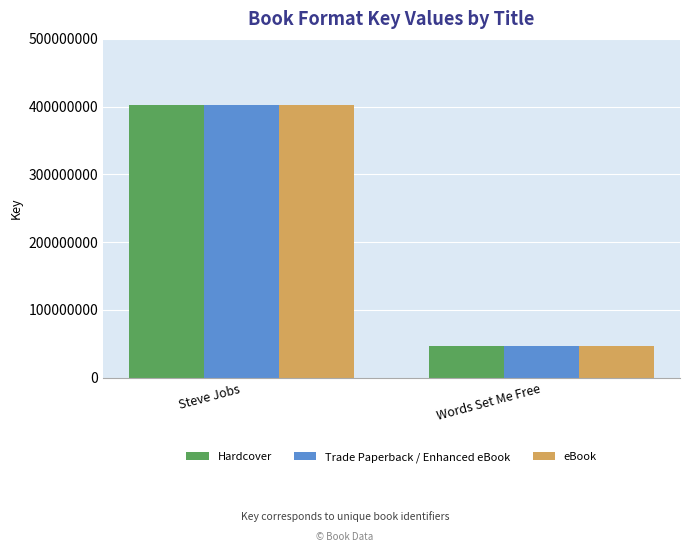

Count the number of categories in the chart.

2